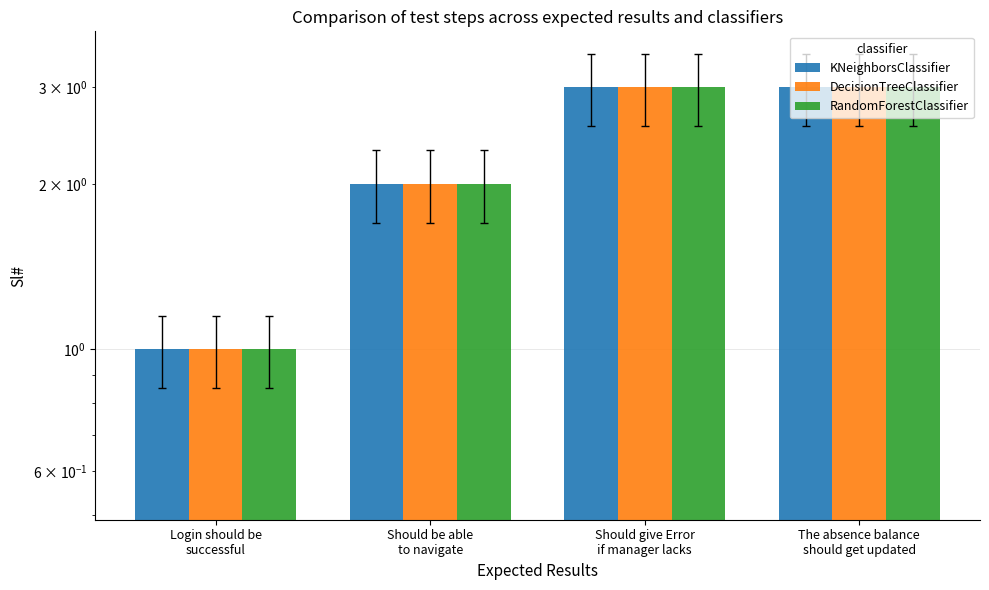

Reading left to right, list all the values displayed in this chart.

KNeighborsClassifier: 1	2	3	3
DecisionTreeClassifier: 1	2	3	3
RandomForestClassifier: 1	2	3	3